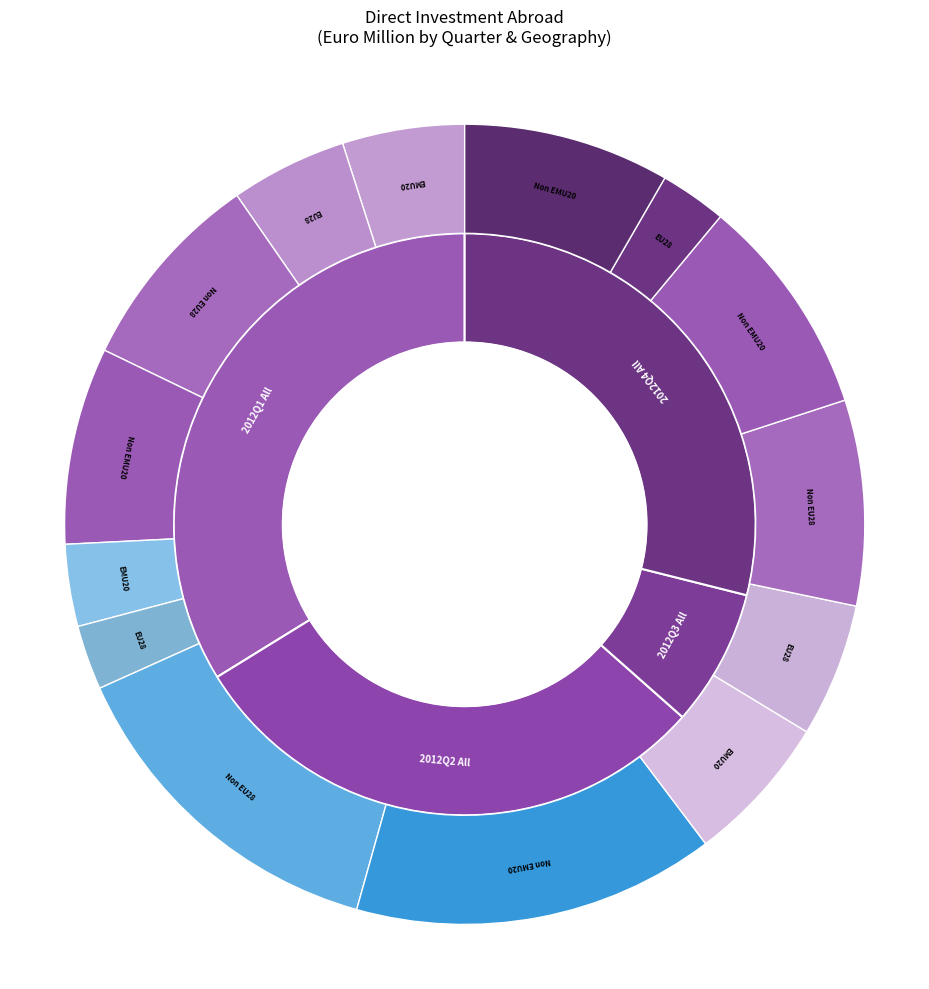

Is there a majority slice in this chart?

No